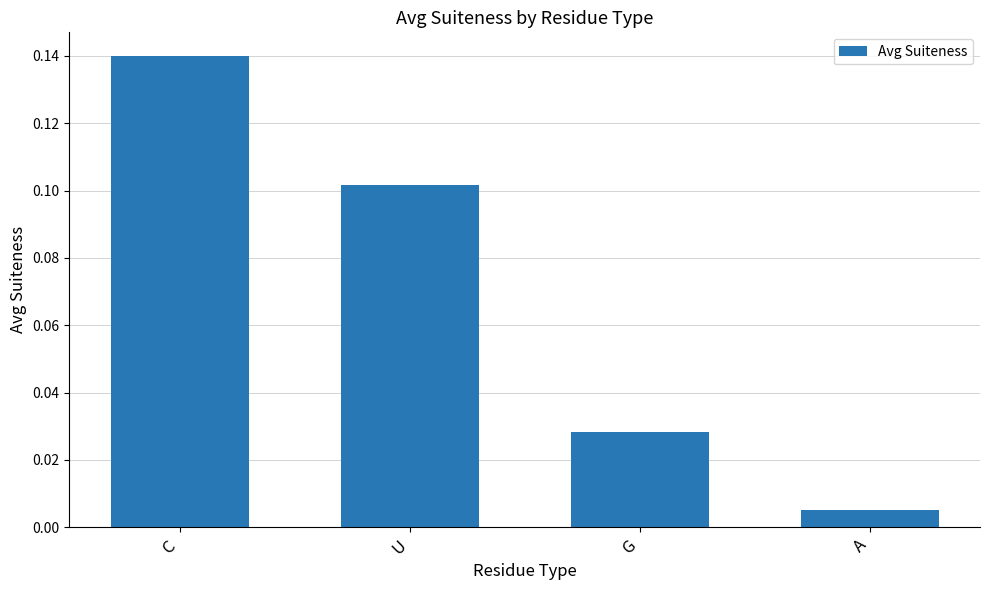

What is the sum of the values at C and U?

0.2